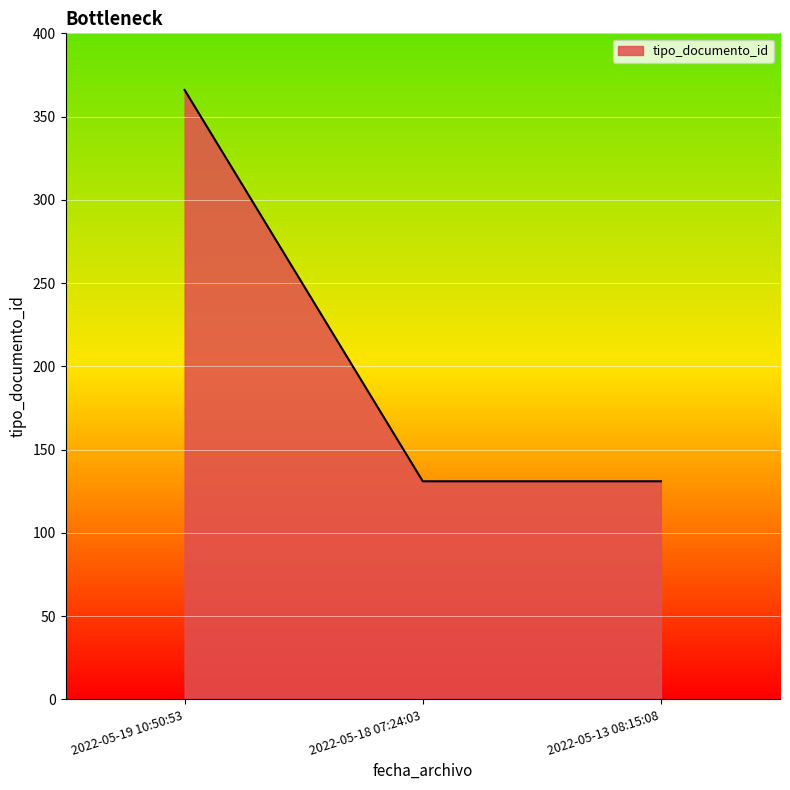

Reading left to right, extract all data points from this chart.

366	131	131